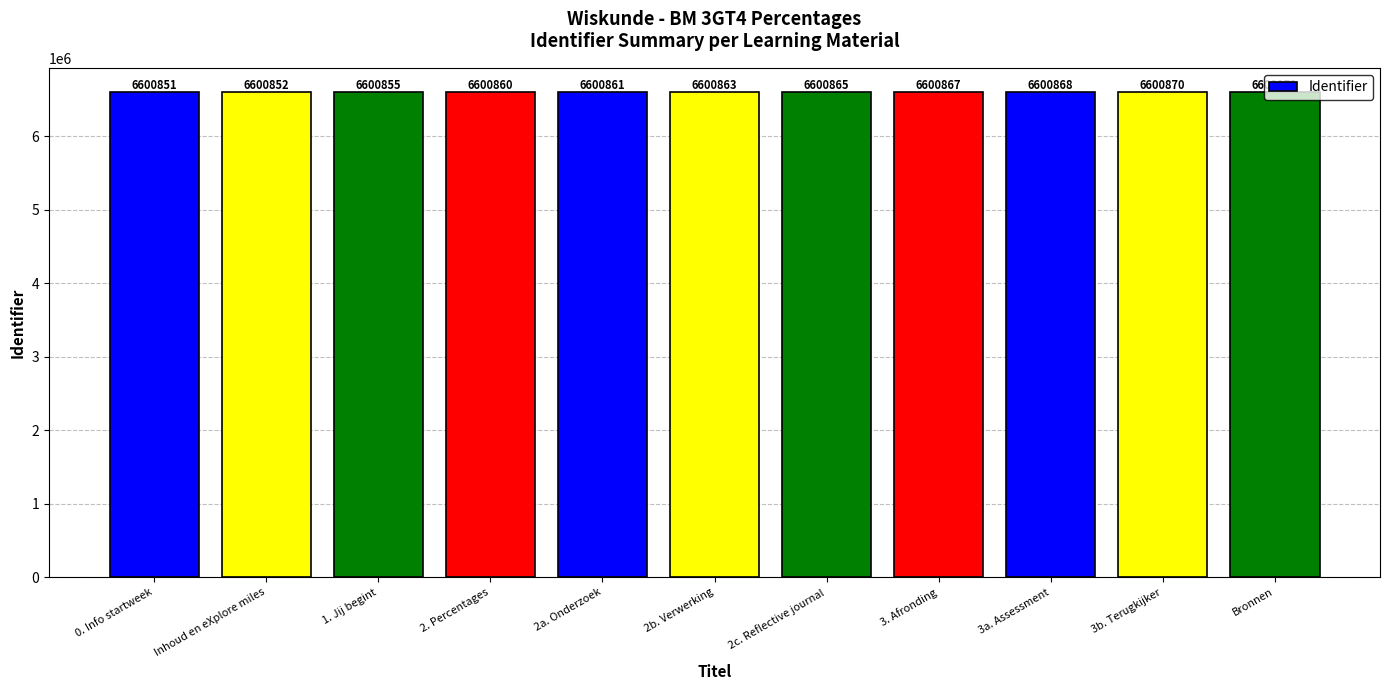

What is the smallest value displayed?

6600851